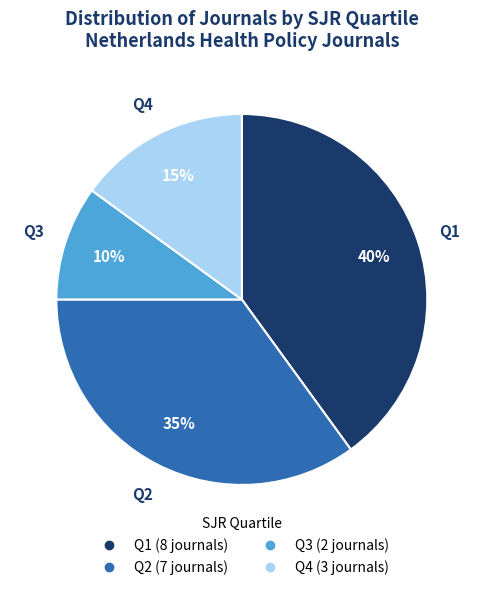

What is the smallest slice in the pie chart?

Q3